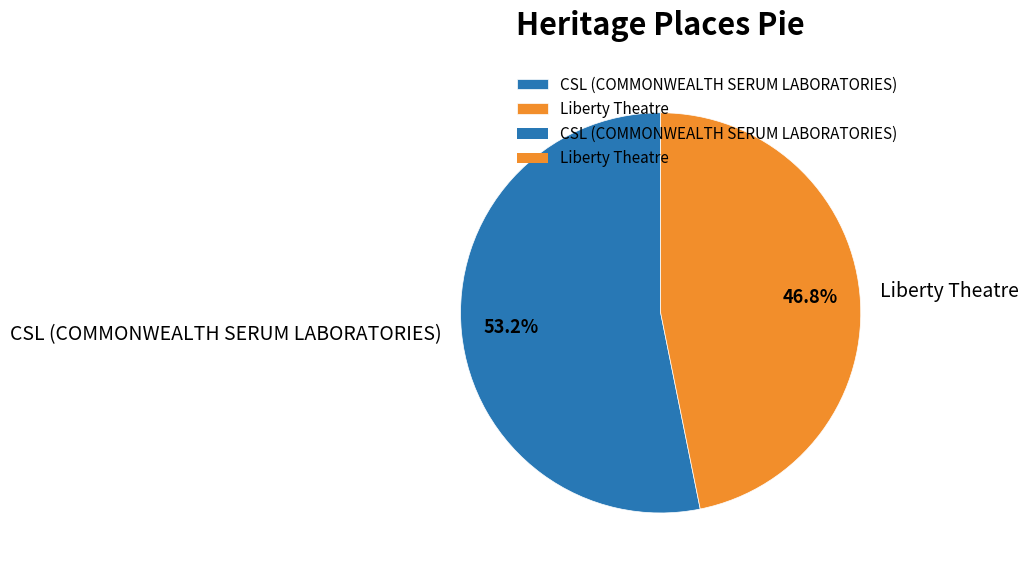

Is it true that CSL (COMMONWEALTH SERUM LABORATORIES) is 40% of the pie?

False